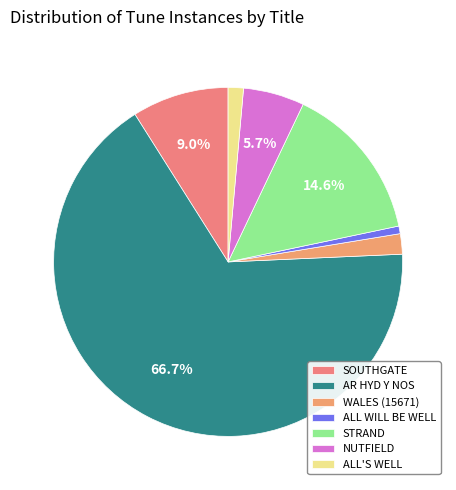

How many slices are in this pie chart?

7